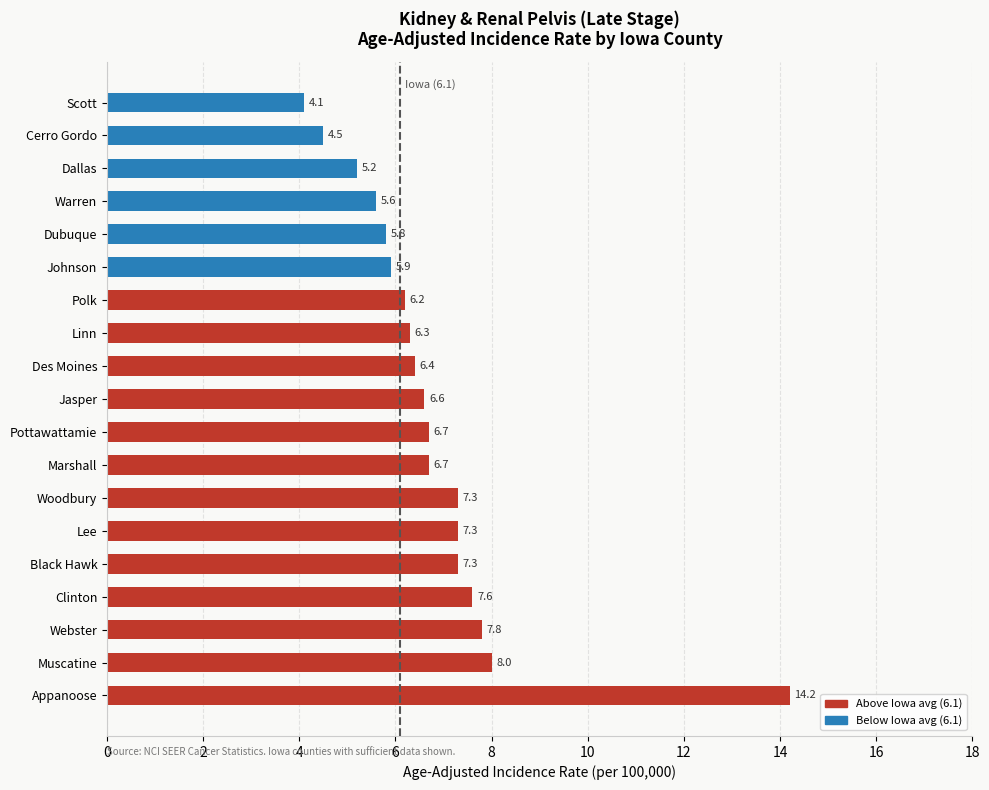

Between Linn and Johnson, which is larger?

Linn